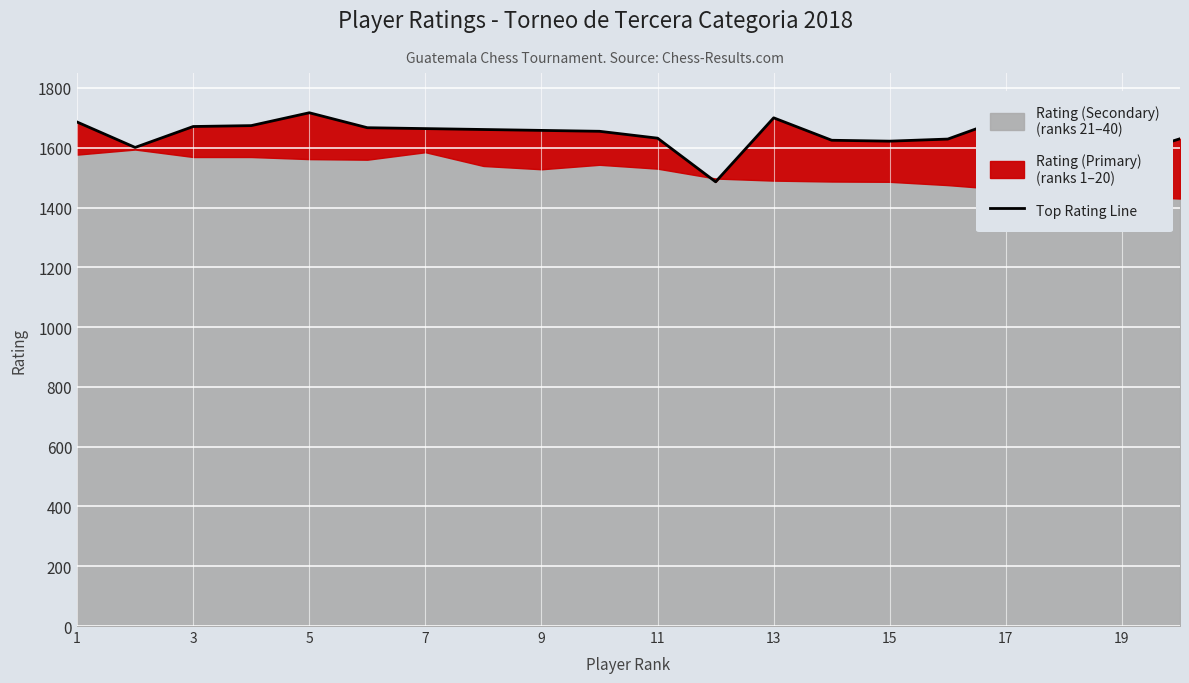

Reading right to left, transcribe all the data shown in this chart.

1630	1569	1615	1699	1629	1622	1625	1700	1486	1632	1655	1658	1661	1664	1667	1717	1674	1671	1601	1686